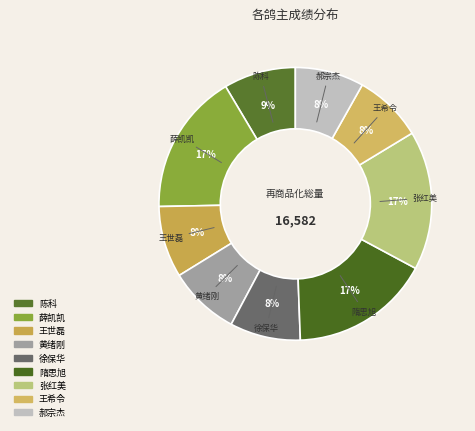

Approximately how many times larger is the value at 黄绪刚 compared to 隋思旭?

0.5